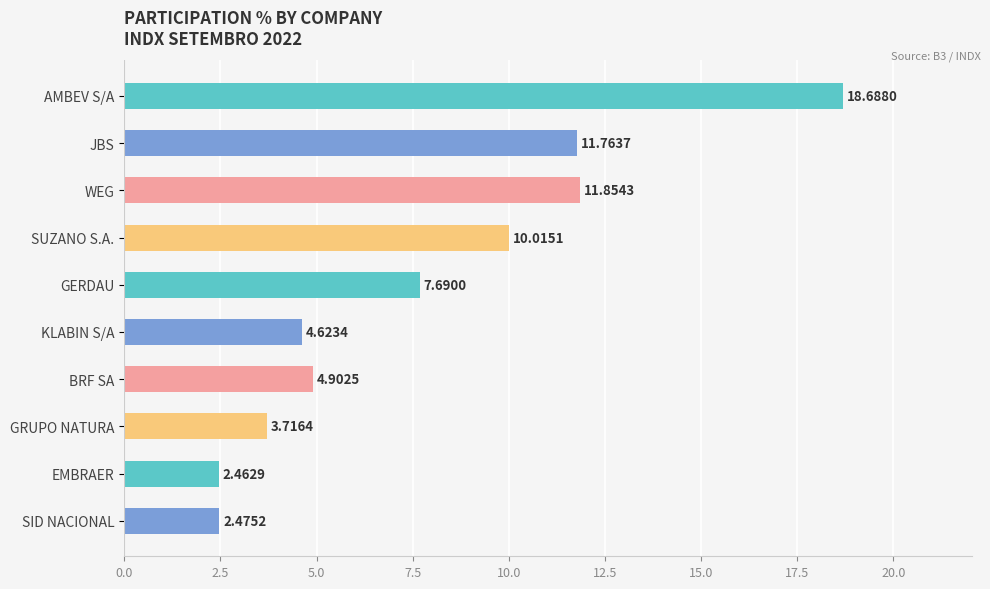

Which has a higher value, KLABIN S/A or GERDAU?

GERDAU